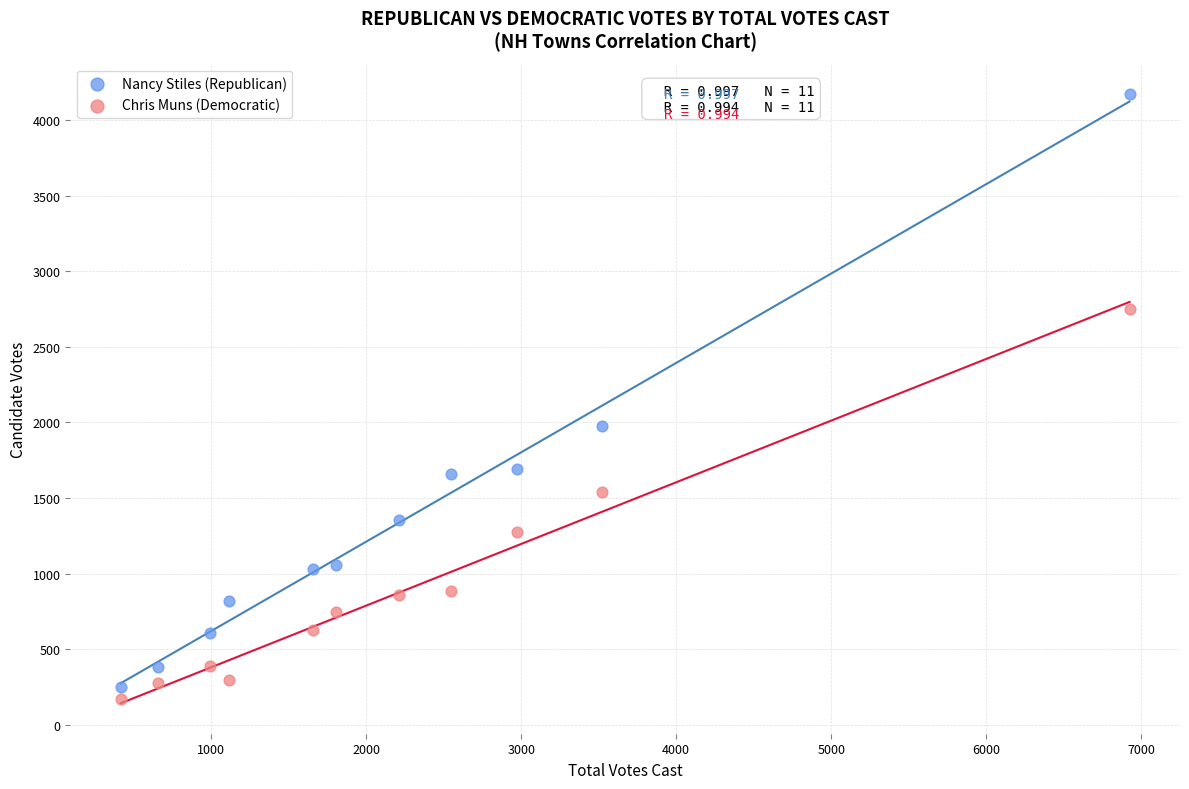

What are all the series names shown in the legend?

Nancy Stiles (Republican), Chris Muns (Democratic)